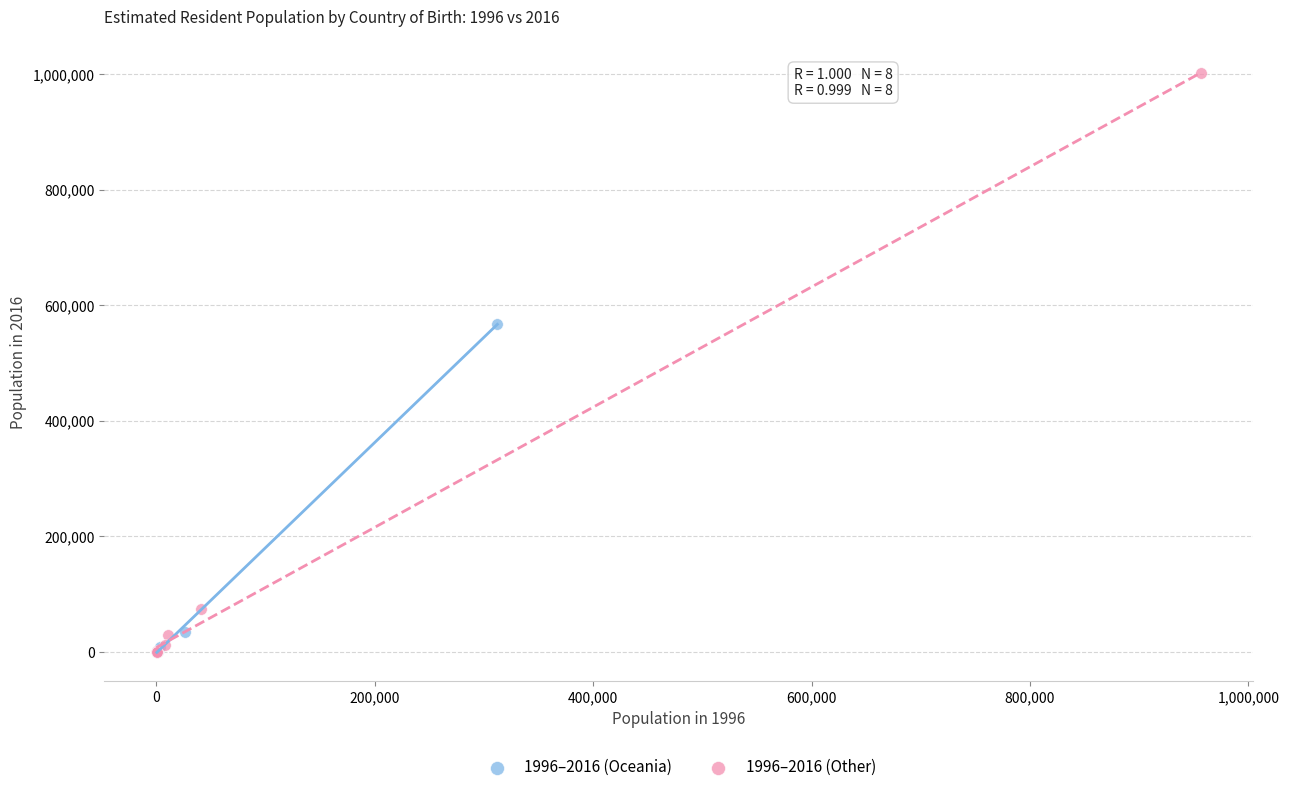

Which series has the widest spread of Y values?

1996–2016 (Other)